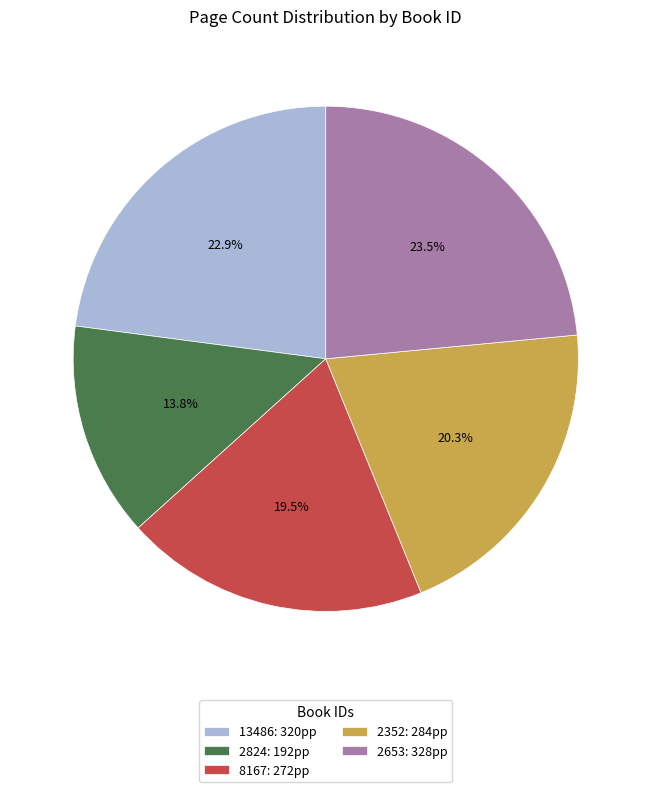

Approximately how many times larger is the value at 2824 compared to 2653?

0.6